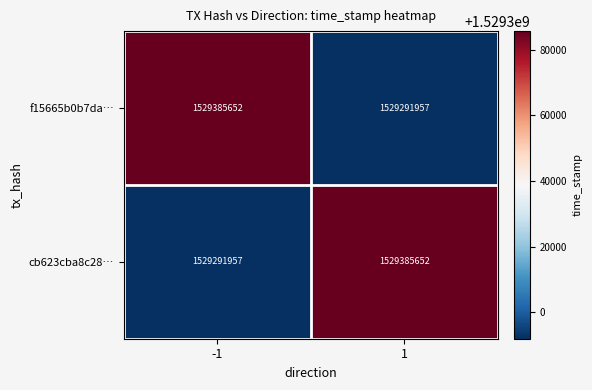

List the labels in order of cb623cba8c28… value, largest first.

1, -1